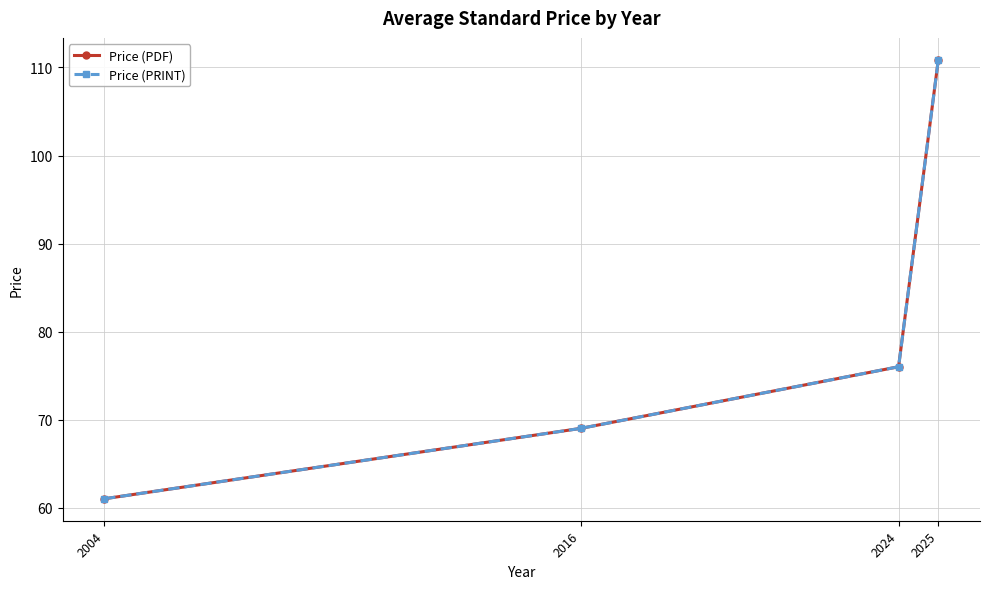

Is this an area chart (filled region under the line)?

No